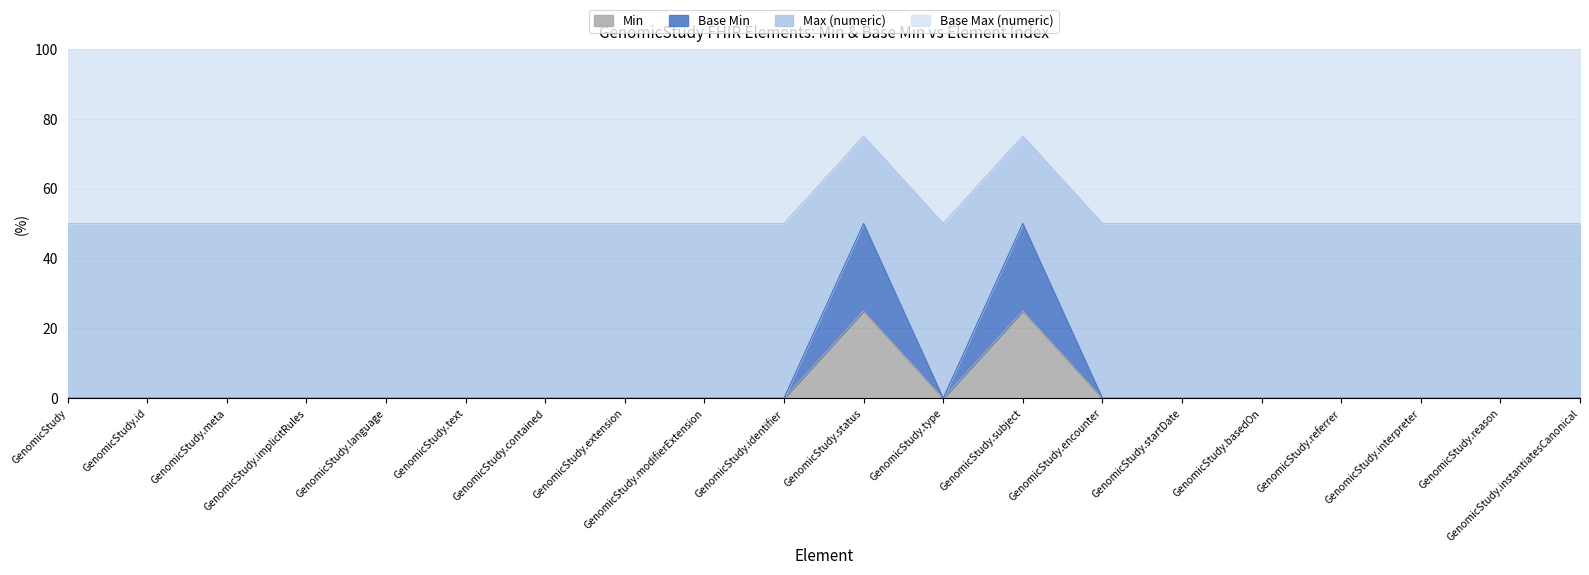

Does the chart have visible grid lines?

Yes